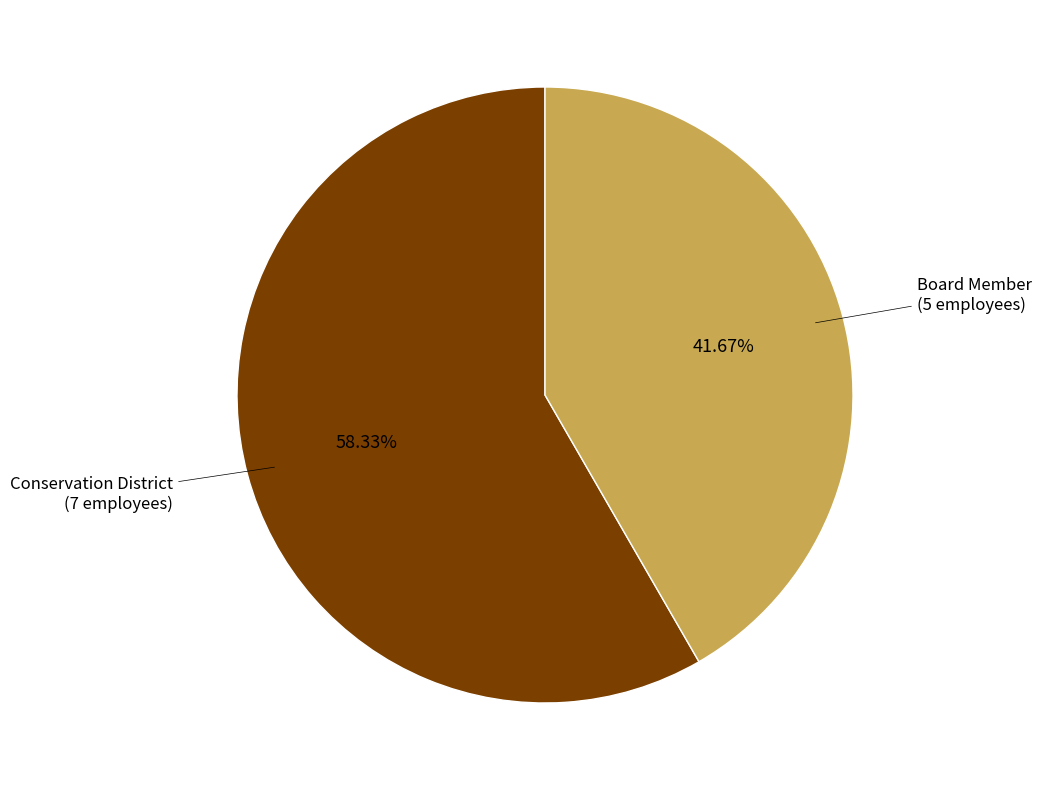

Does any single category account for the majority?

Yes